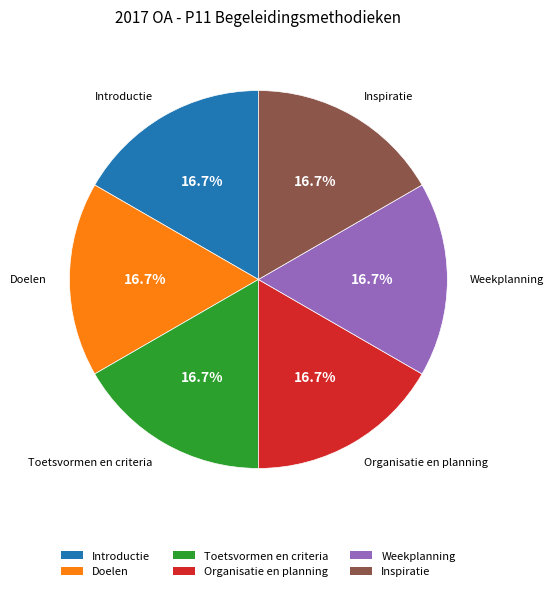

How much of the chart is everything except Introductie?

83.3%